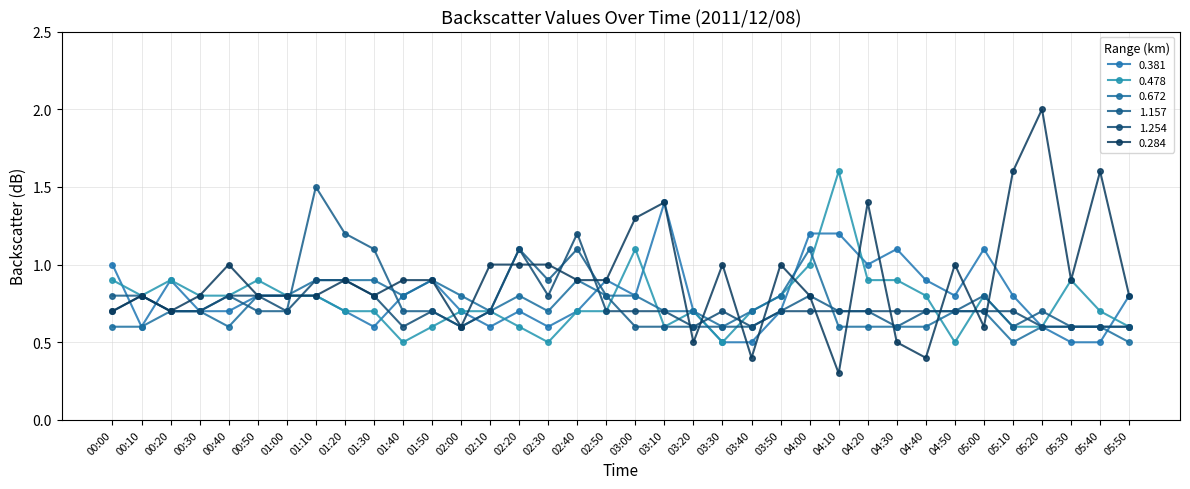

What is the label of the 32nd point from the right?

00:40